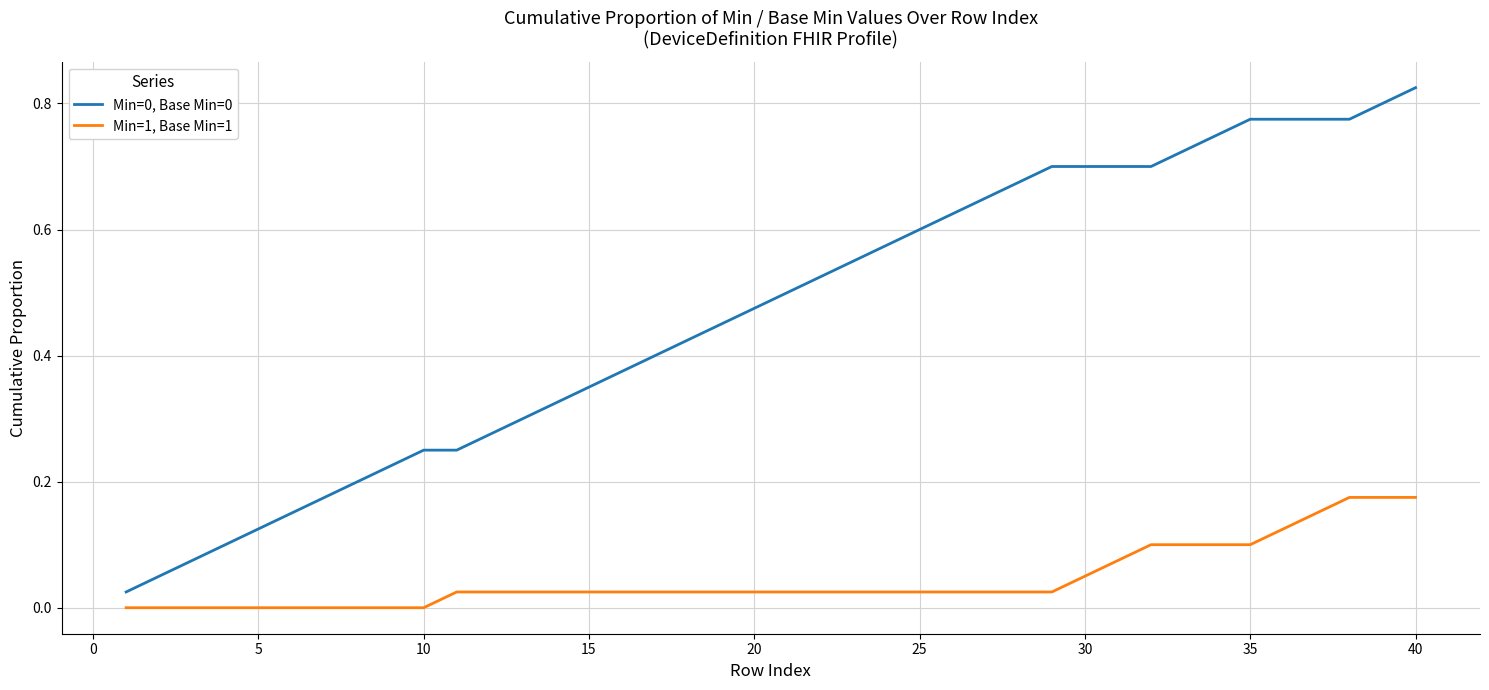

True or false: Min=1, Base Min=1 and Min=0, Base Min=0 intersect in this chart.

False